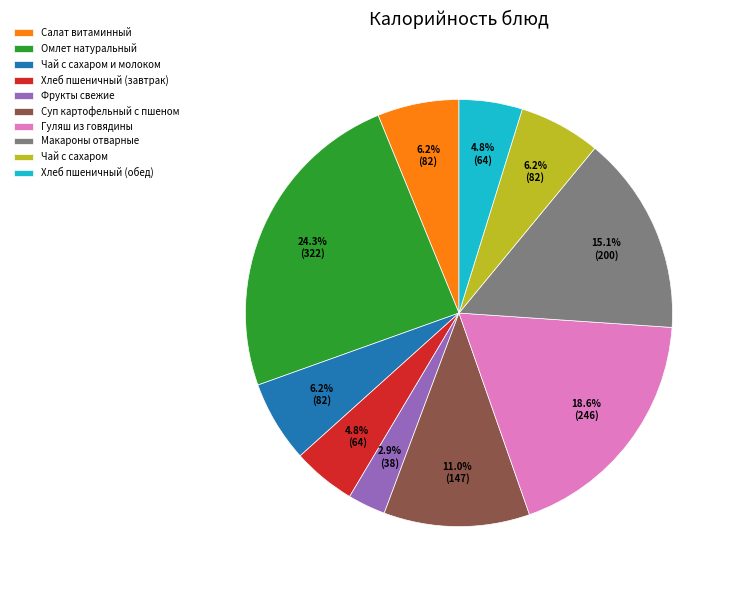

What portion of the pie excludes Омлет натуральный?

75.7%